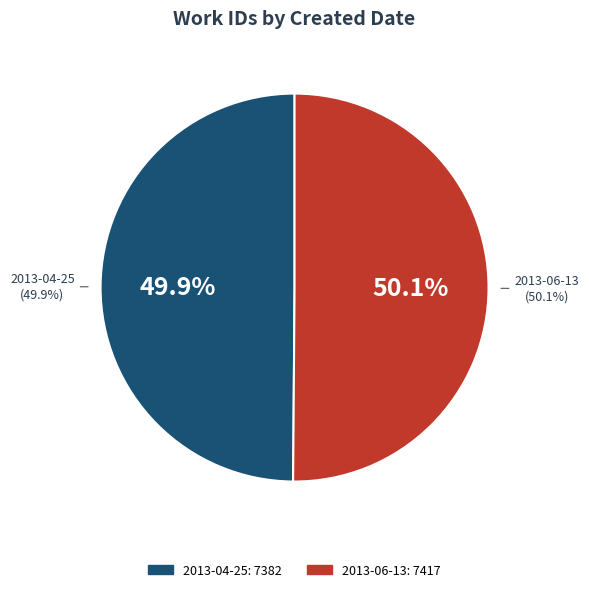

To the nearest percent, what is the combined percentage of 2013-06-13 and 2013-04-25?

100%